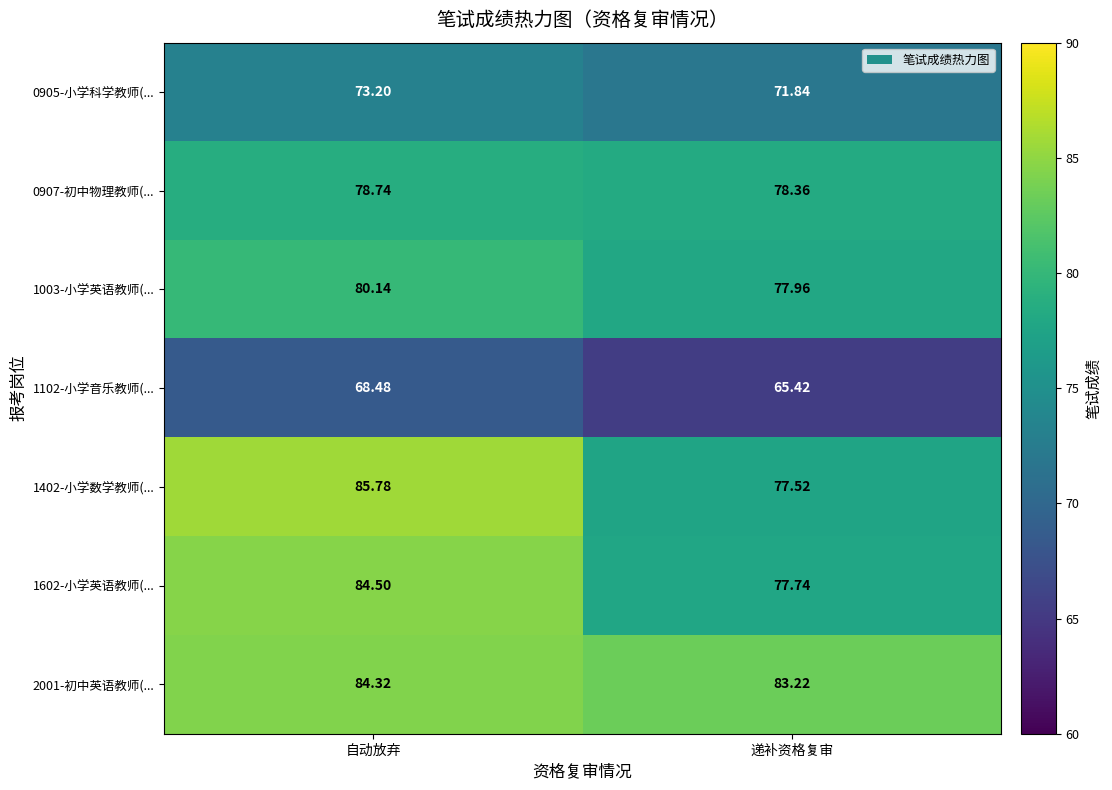

At how many categories does at least one series exceed 83?

2